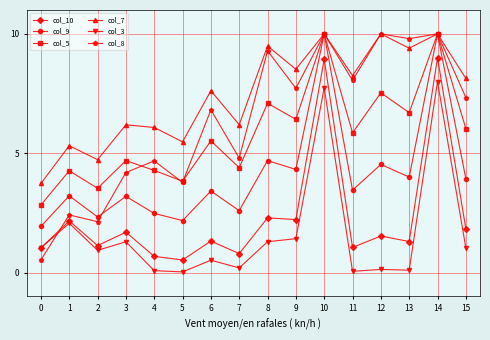

True or false: col_5 and col_3 cross at least once.

False